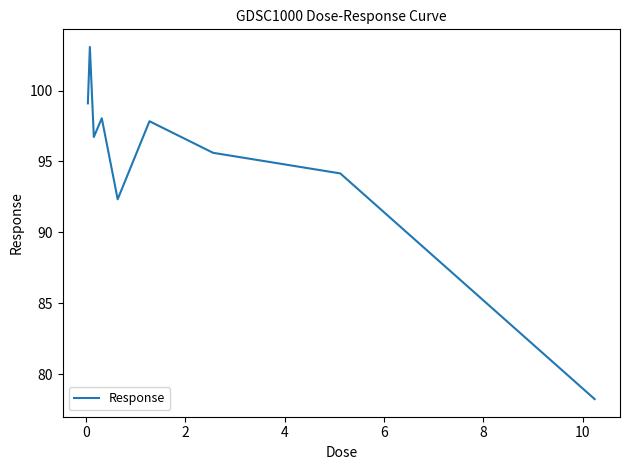

What is the sum of all values?

855.1